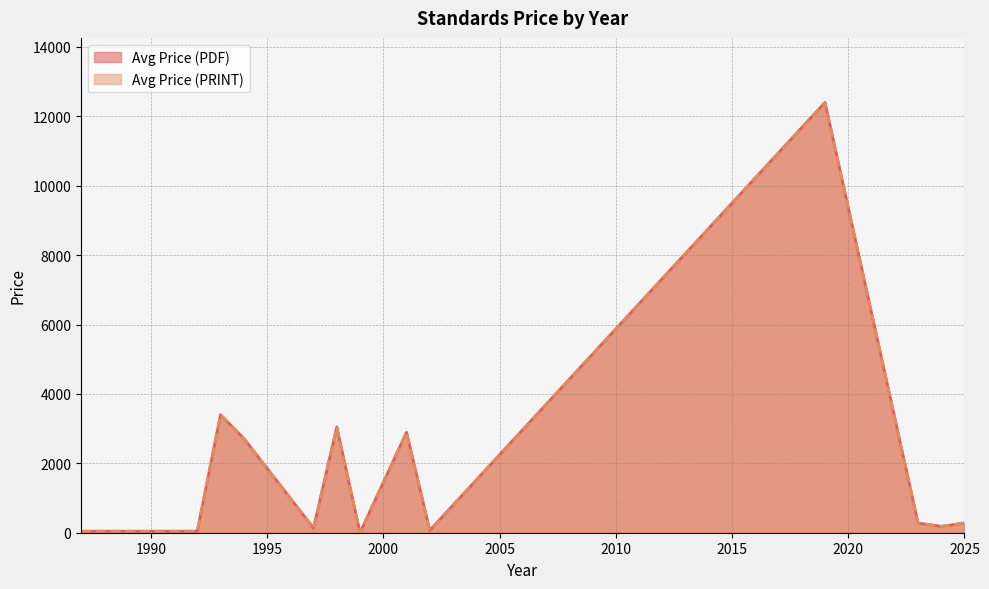

Rank the series at 2023 from lowest to highest value.

Avg Price (PDF), Avg Price (PRINT)